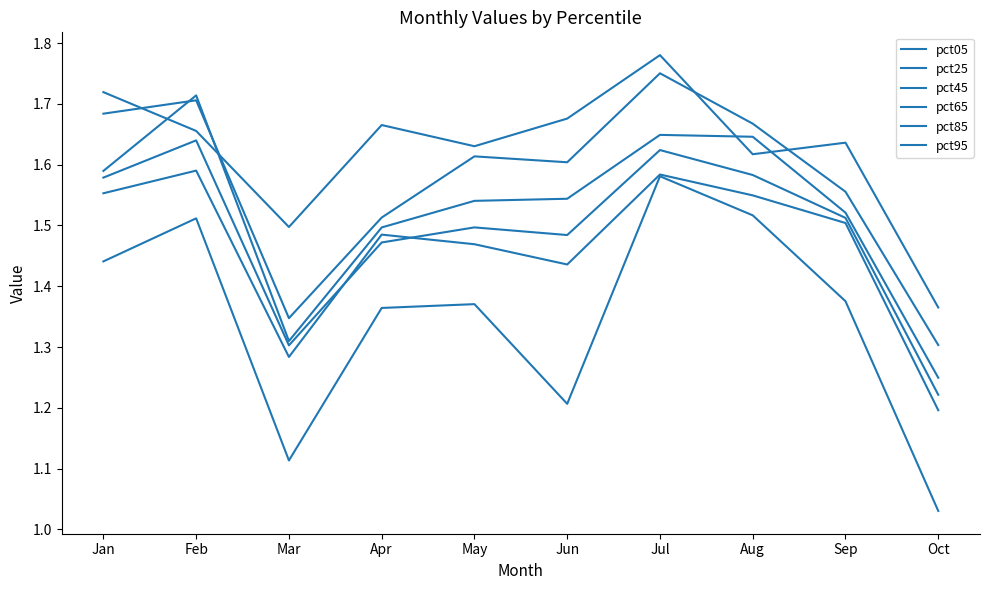

How many lines are shown in the chart?

6